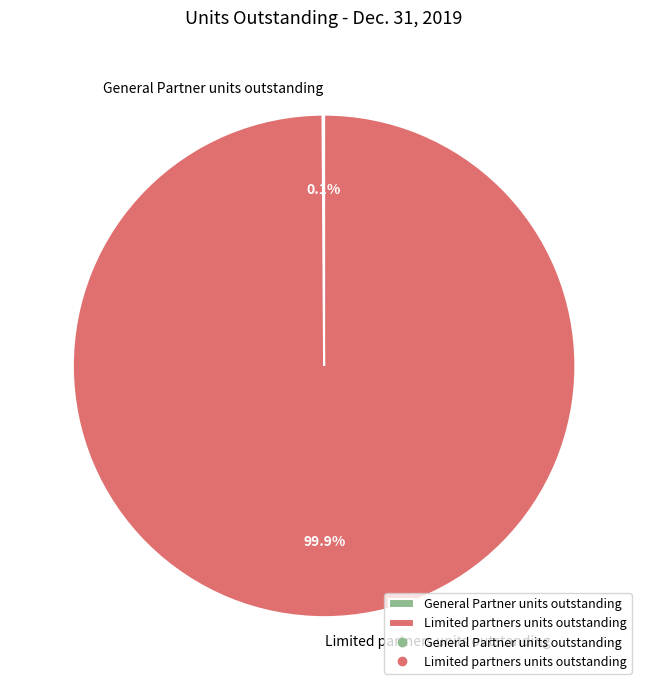

True or false: Limited partners units outstanding accounts for 100% of the total.

True